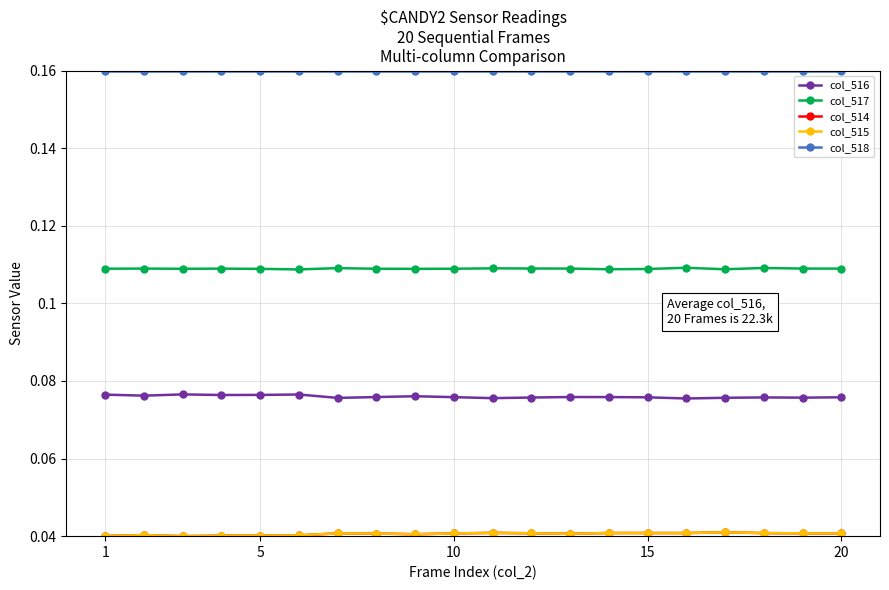

At how many categories does at least one series exceed 0?

20